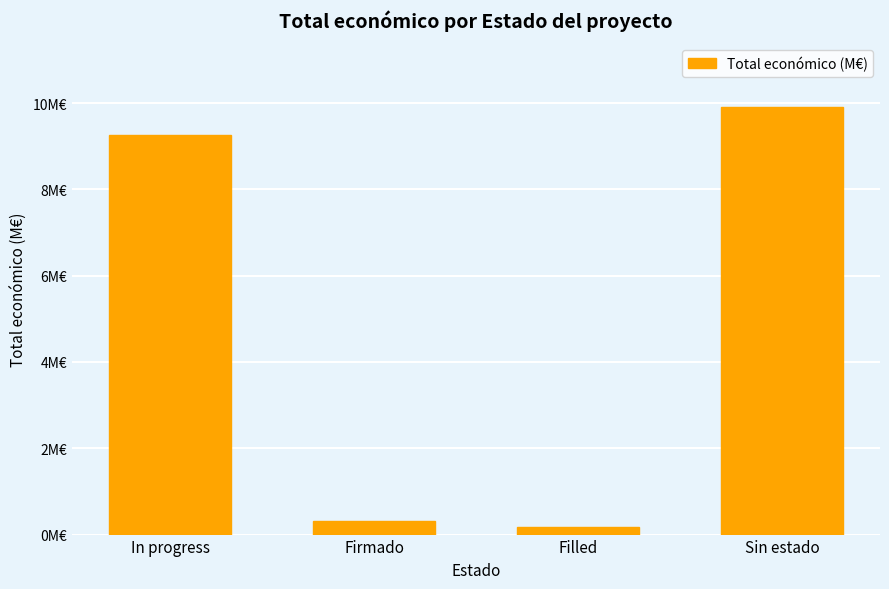

Reading right to left, list all the values displayed in this chart.

9.9	0.2	0.3	9.3